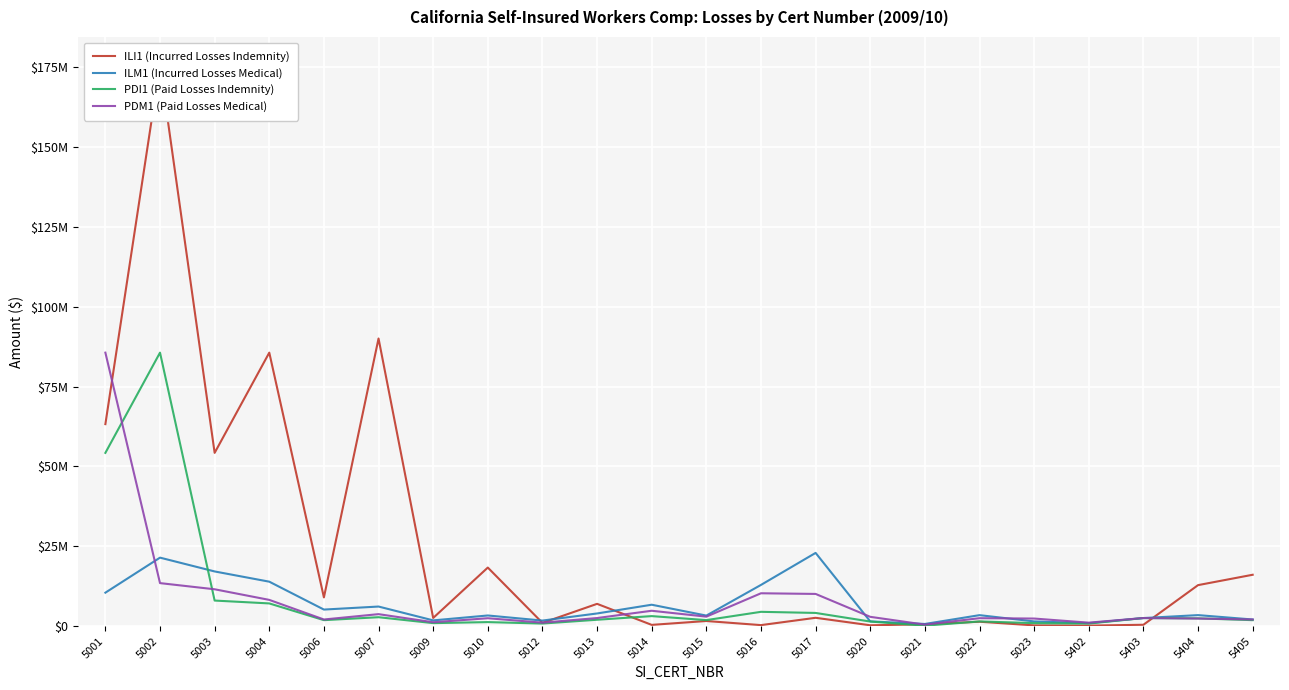

What is the maximum value for ILI1 (Incurred Losses Indemnity)?

175653018